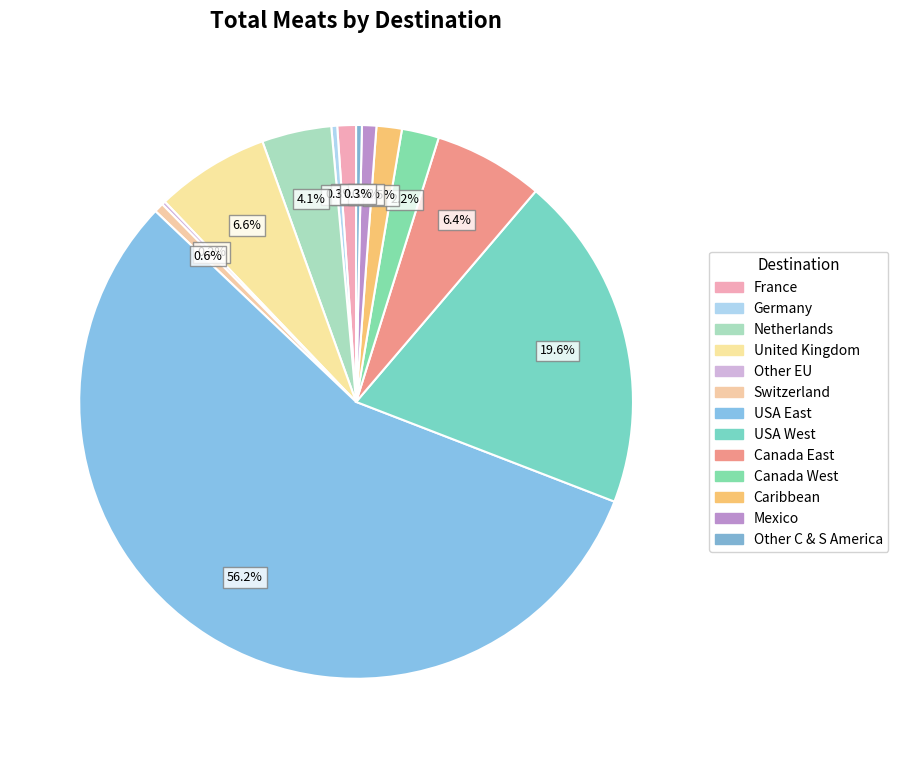

How many segments does this pie chart have?

13